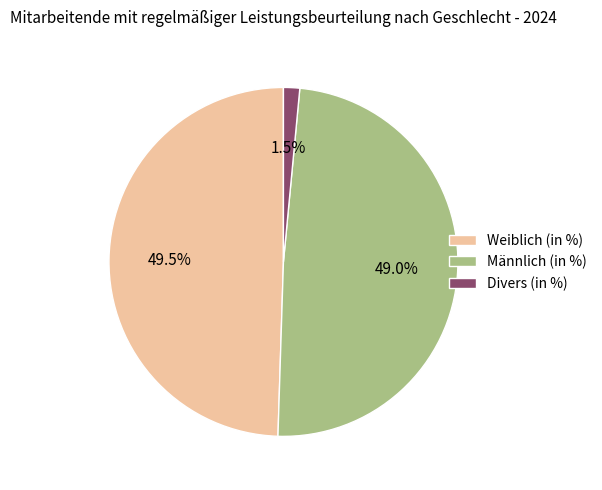

True or false: Weiblich (in %) accounts for 39% of the total.

False